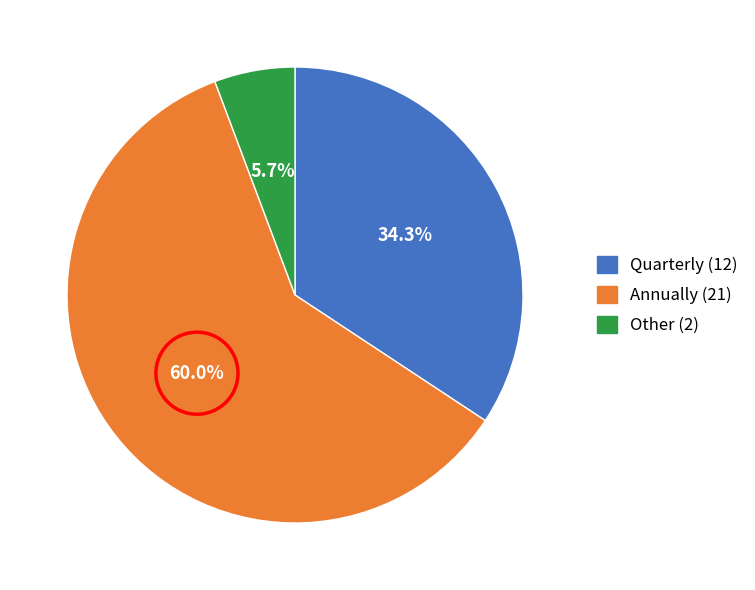

How many slices are in this pie chart?

3